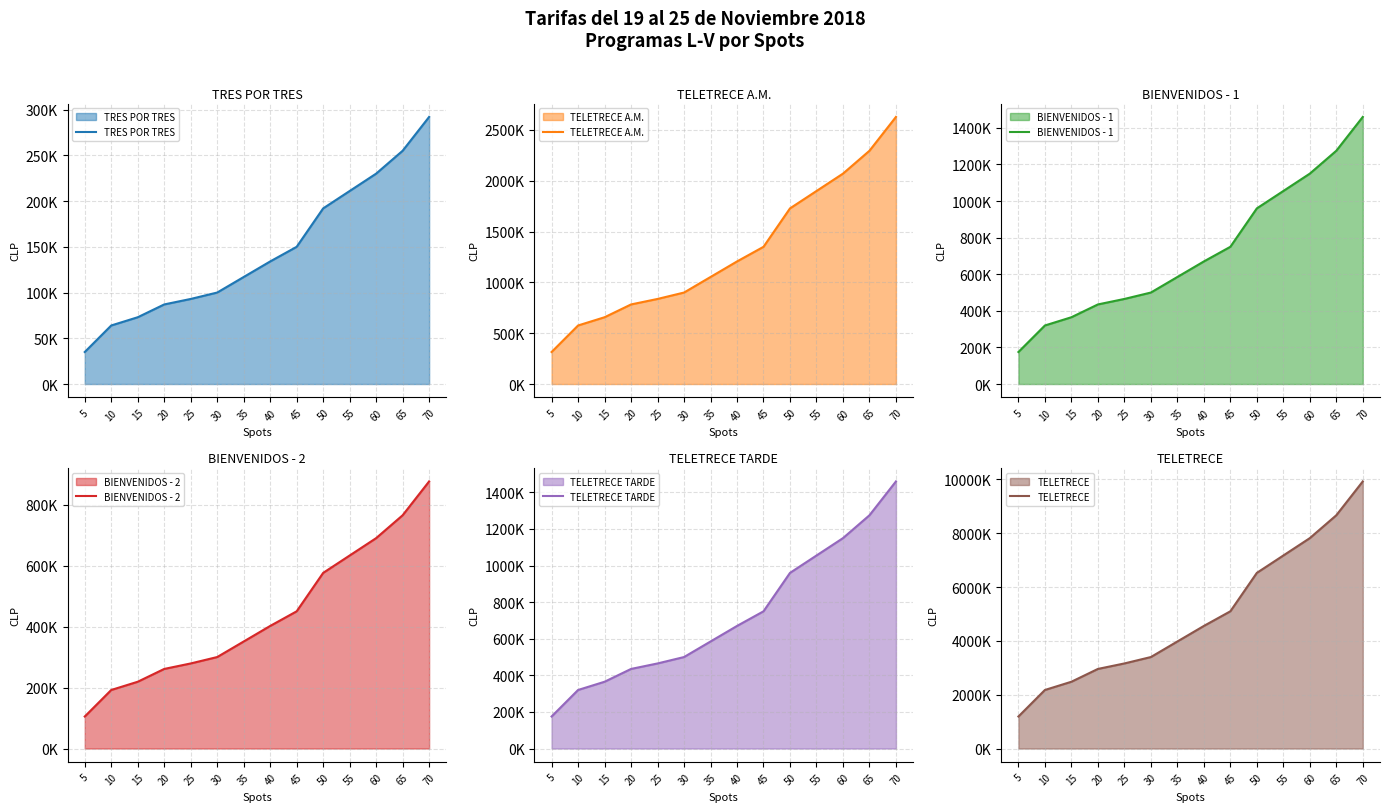

True or false: TRES POR TRES and BIENVENIDOS - 1 intersect in this chart.

False